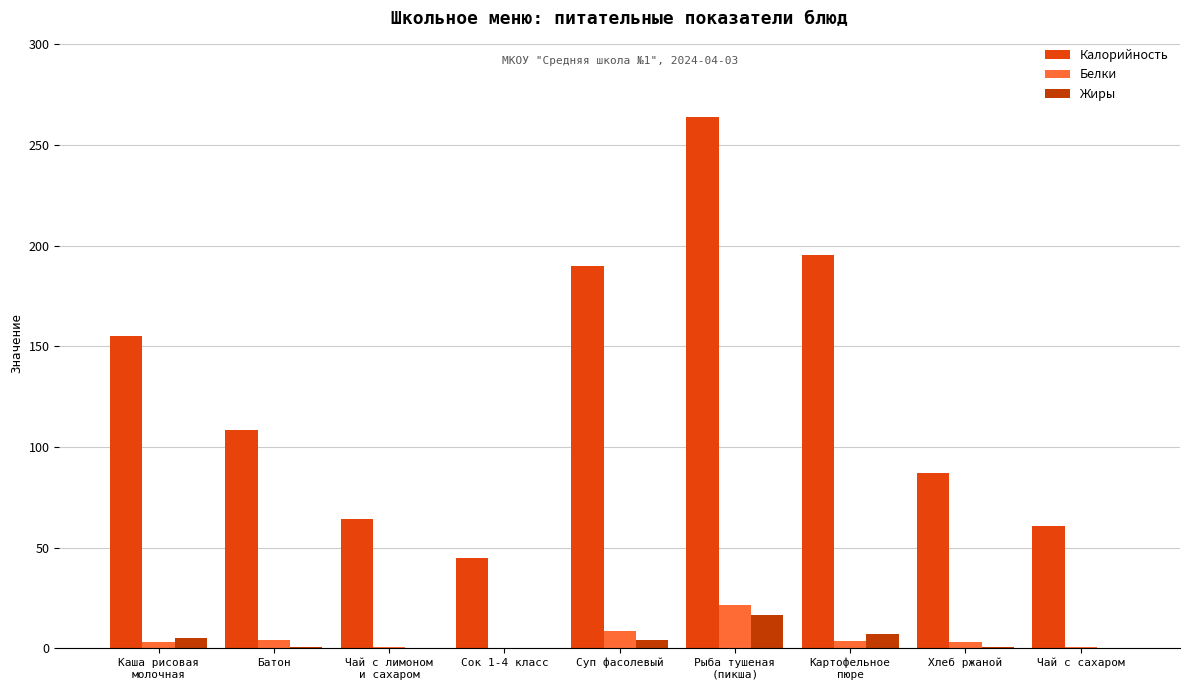

Which series has the largest total across all categories?

Калорийность